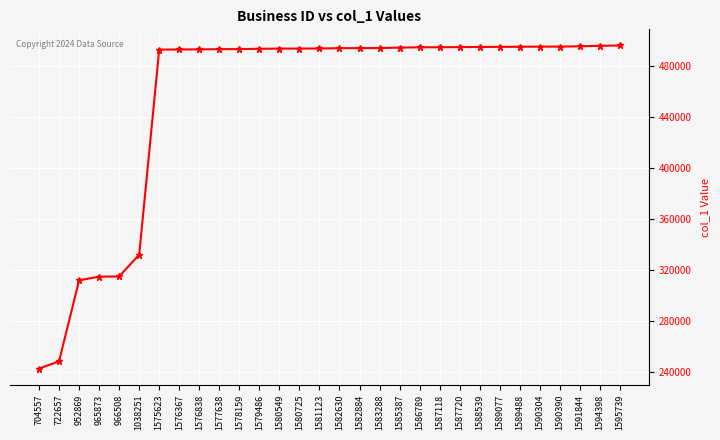

What is the sum of all values?

13636128